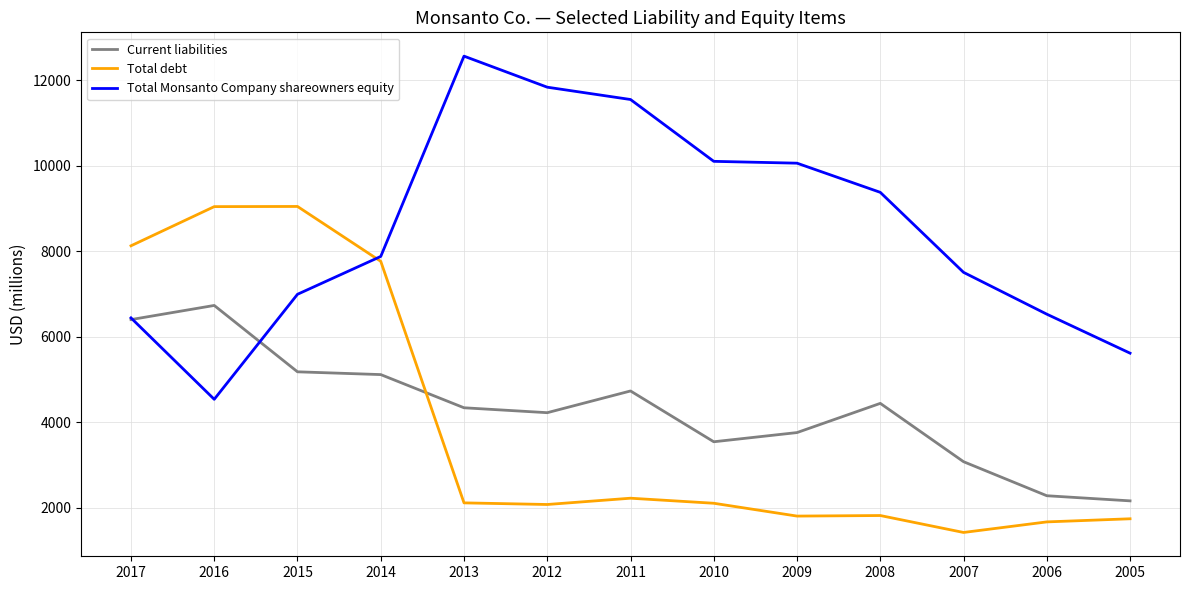

What is the smallest value displayed?

1420